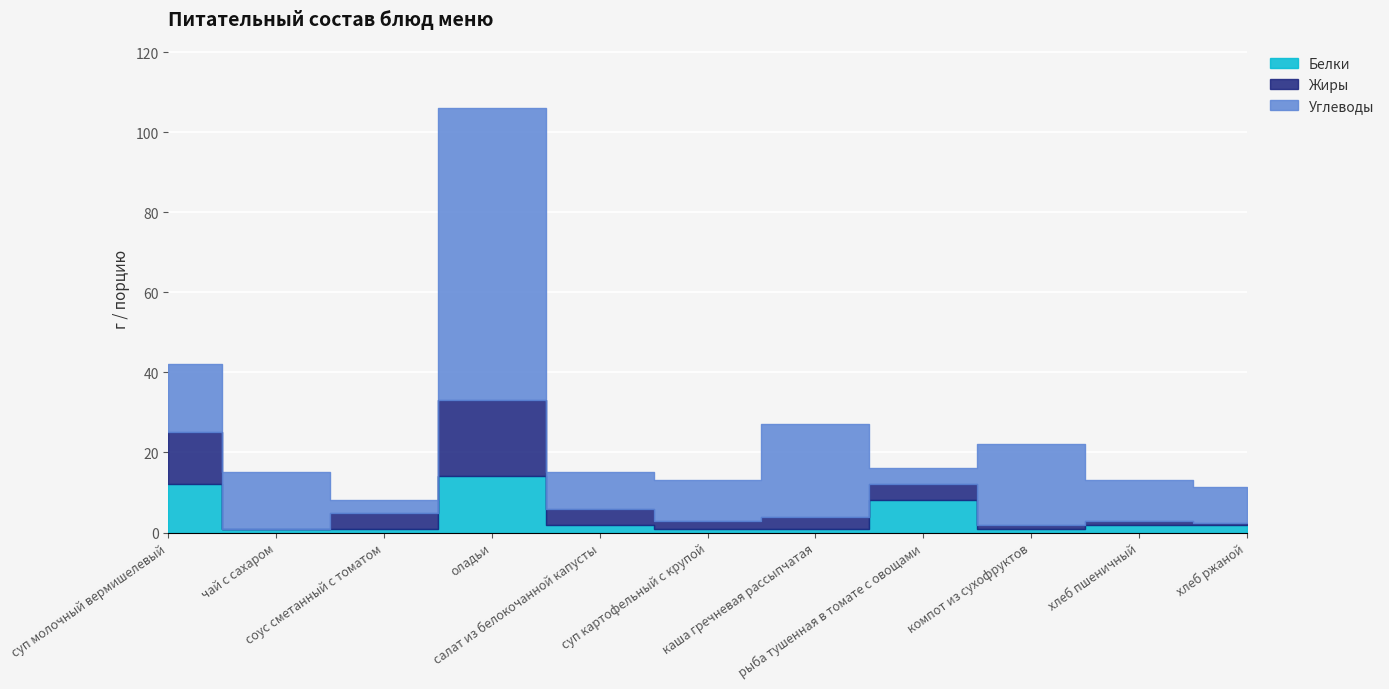

Which series has the largest range (max minus min)?

Углеводы